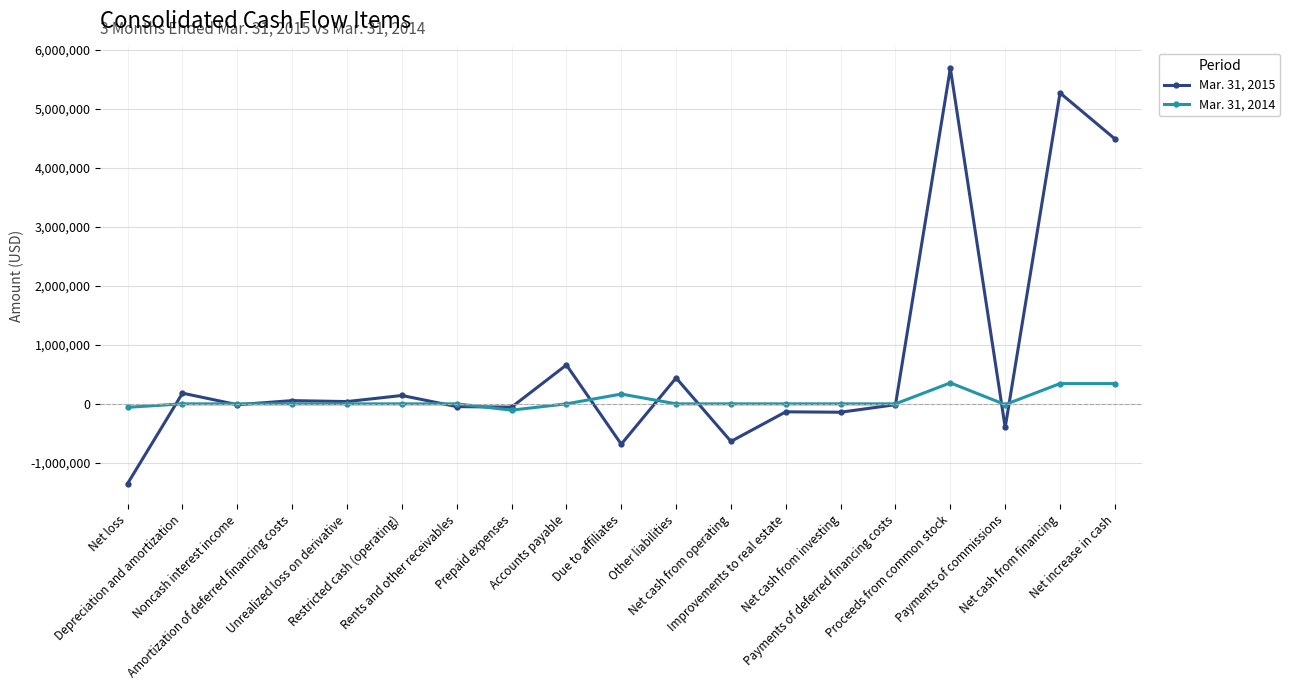

What is the spread (max minus min) of values at Payments of deferred financing costs?

14063